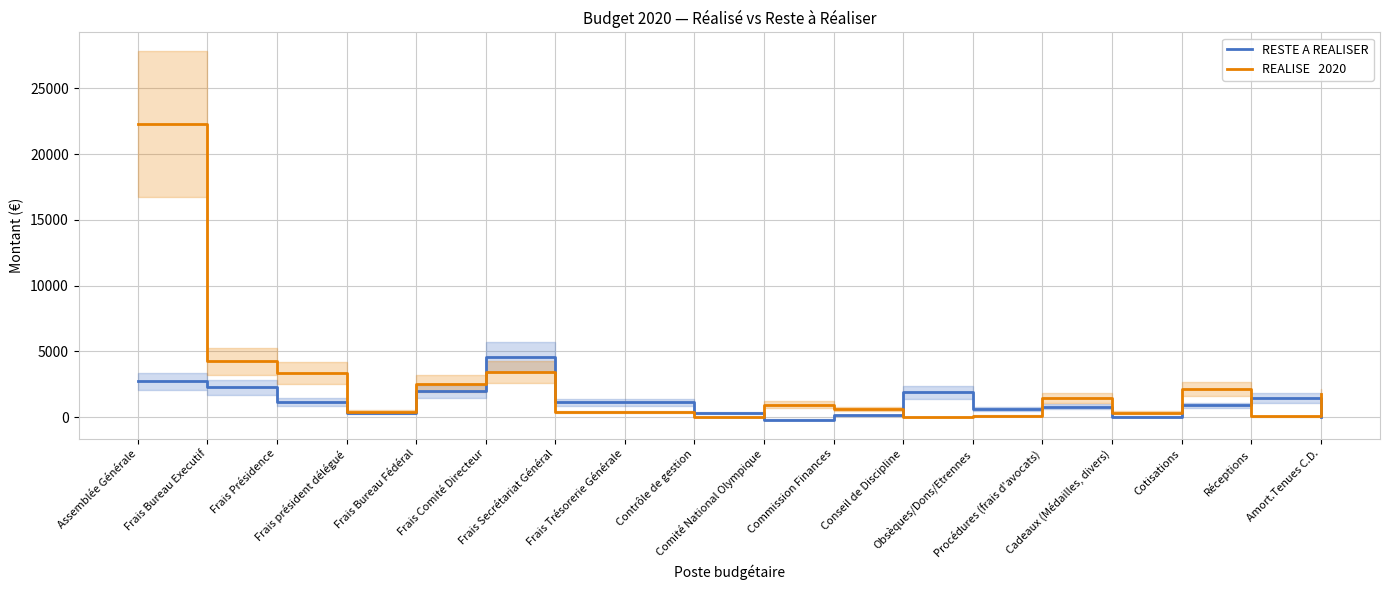

How many intersections are there between REALISE   2020 and RESTE A REALISER?

6